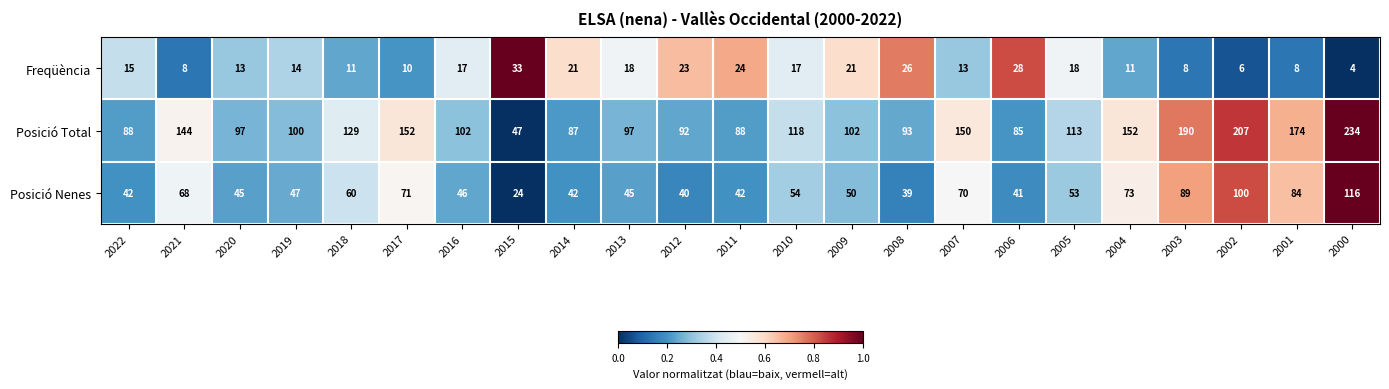

What is the sum of the Posició Total values at 2007 and 2011?

238